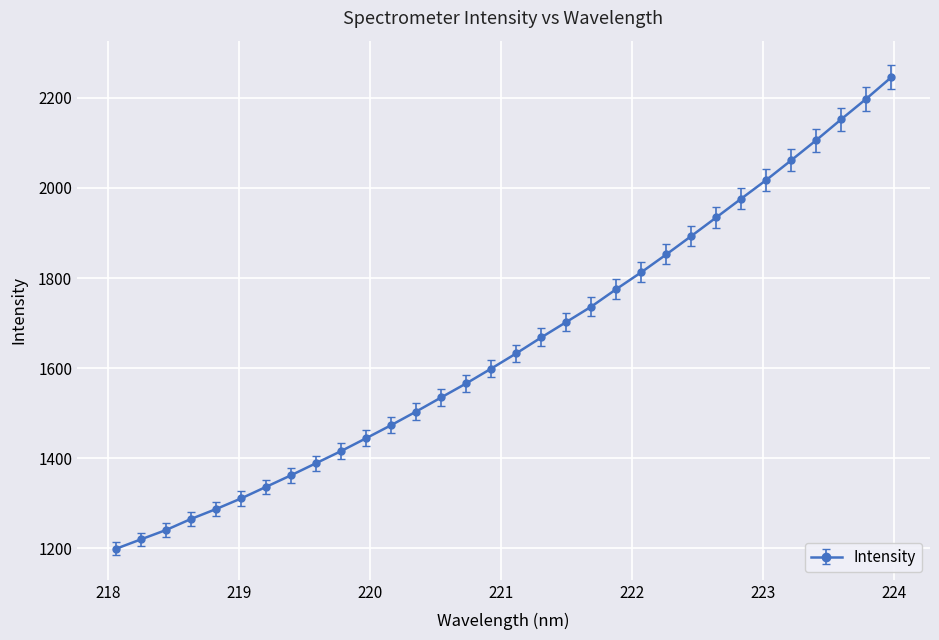

What is the sum of all values?

52916.9